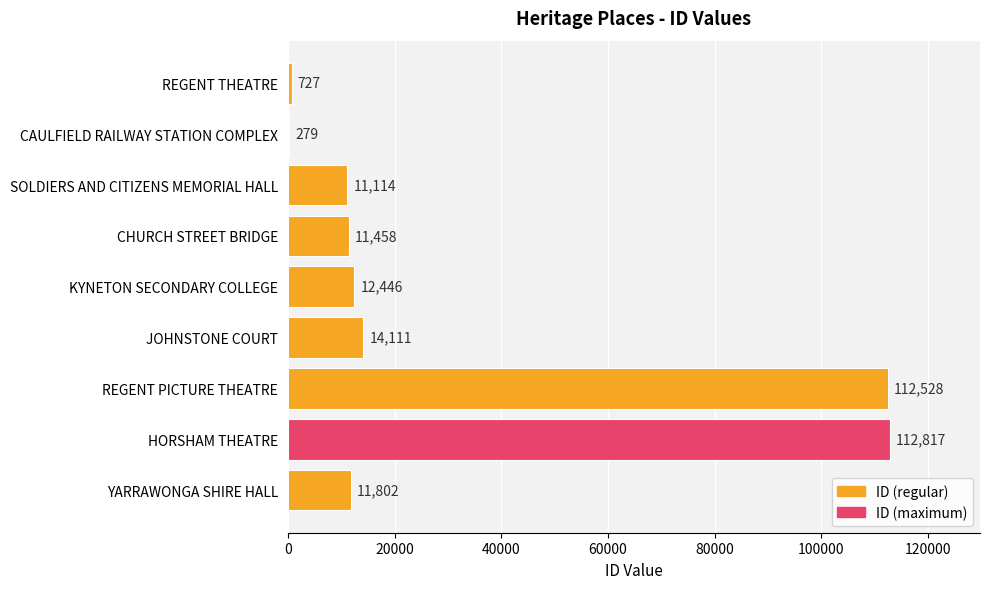

Are the bars horizontal?

Yes